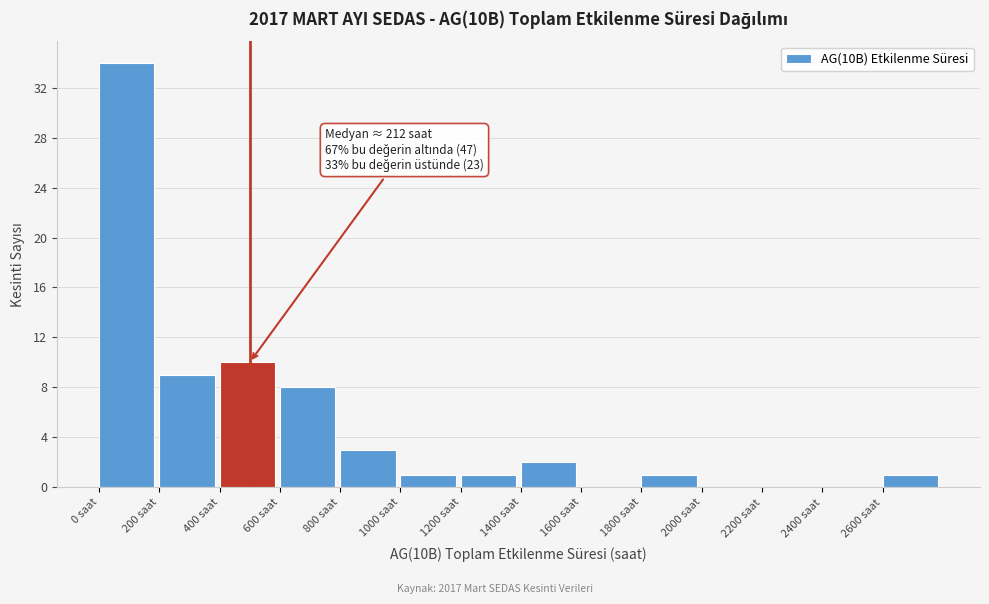

Over which range of the x-axis is the bar tallest?

0 to 200